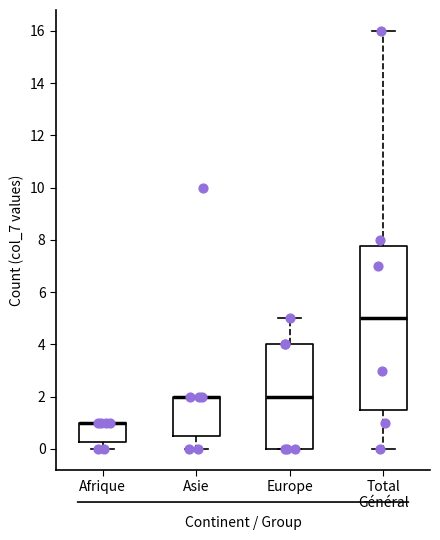

Reading left to right, read every box against the y-axis: the position of its median line, the range the box covers, and the ends of its whiskers. The values are not printed on the chart, so give them approximately, as read against the axis.

Afrique: median 1.0 (drawn on the box's upper edge), box 0.2 to 1.0, whiskers 0.0 to 1.0
Asie: median 2.0 (drawn on the box's upper edge), box 0.6 to 2.0, whiskers 0.0 to 2.0
Europe: median 2.0, box 0.0 to 4.0, whiskers 0.0 to 5.0
Total Général: median 5.0, box 1.6 to 7.8, whiskers 0.0 to 16.0